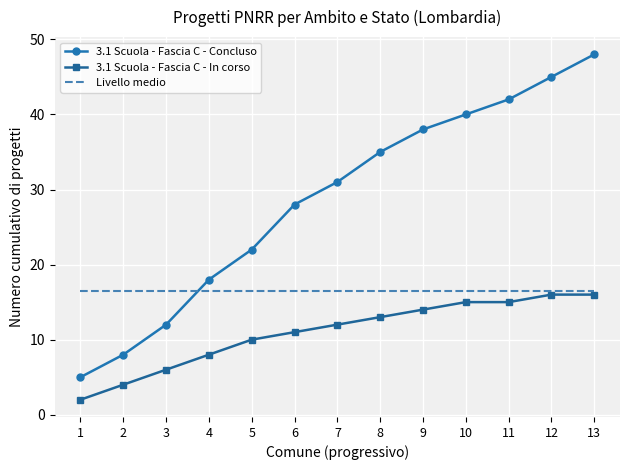

Reading left to right, extract all data points from this chart.

3.1 Scuola - Fascia C - Concluso: 1=5.0	2=8.0	3=12.0	4=18.0	5=22.0	6=28.0	7=31.0	8=35.0	9=38.0	10=40.0	11=42.0	12=45.0	13=48.0
3.1 Scuola - Fascia C - In corso: 1=2.0	2=4.0	3=6.0	4=8.0	5=10.0	6=11.0	7=12.0	8=13.0	9=14.0	10=15.0	11=15.0	12=16.0	13=16.0
Livello medio: 1=16.5	2=16.5	3=16.5	4=16.5	5=16.5	6=16.5	7=16.5	8=16.5	9=16.5	10=16.5	11=16.5	12=16.5	13=16.5